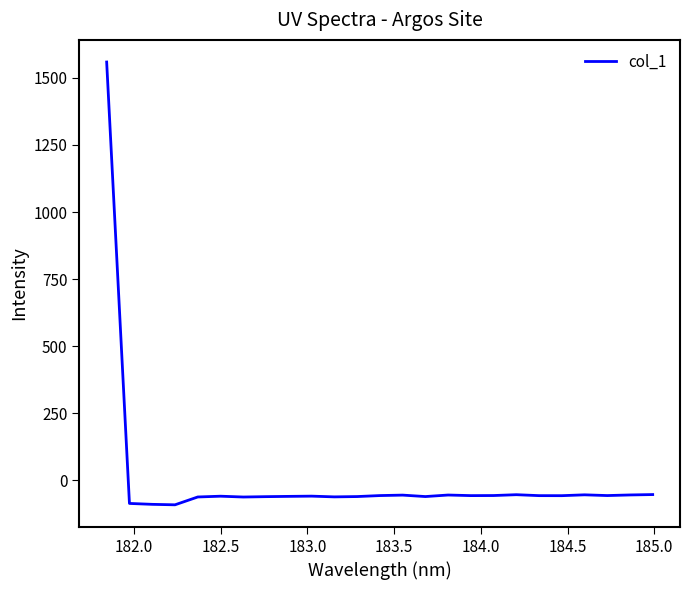

What is the maximum value shown in the chart?

1558.8